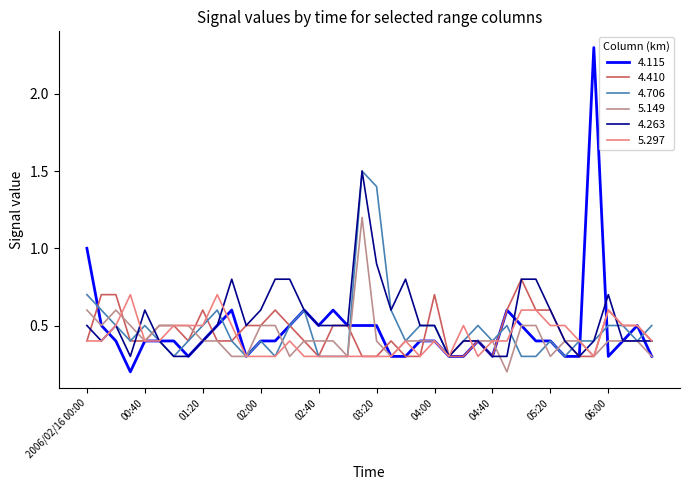

What is the difference between the second highest and second lowest values in the 5.149 series?

0.3